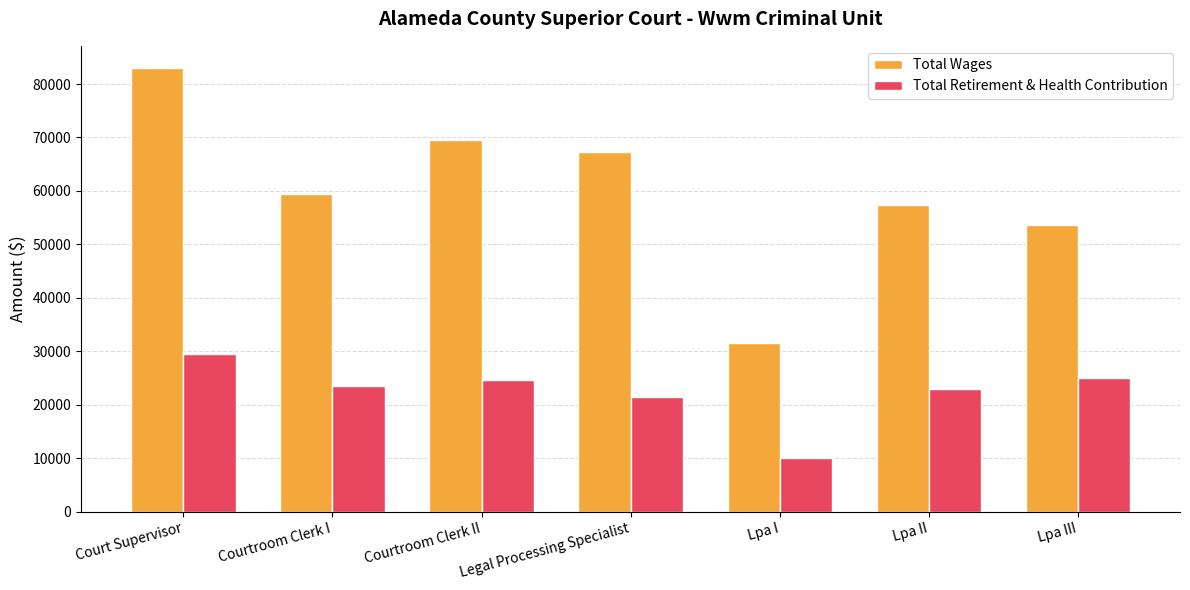

Which series has the largest total across all categories?

Total Wages